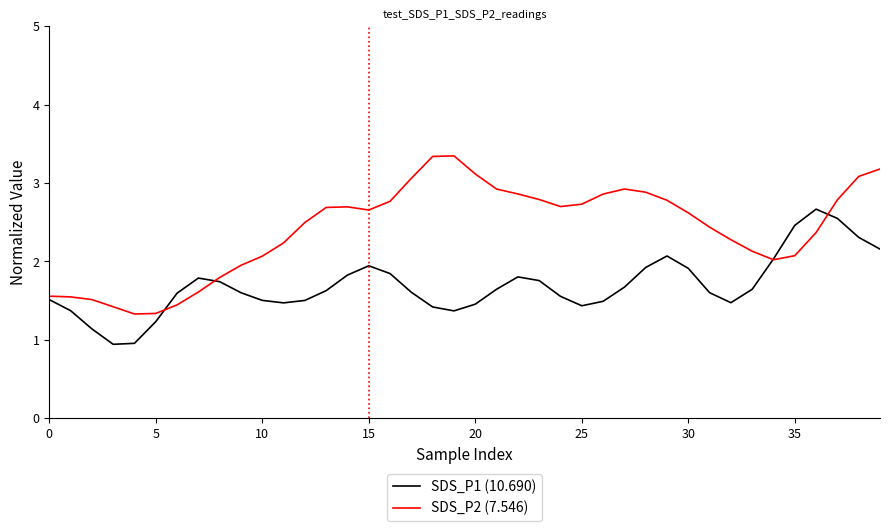

What is the greatest value displayed?

3.3